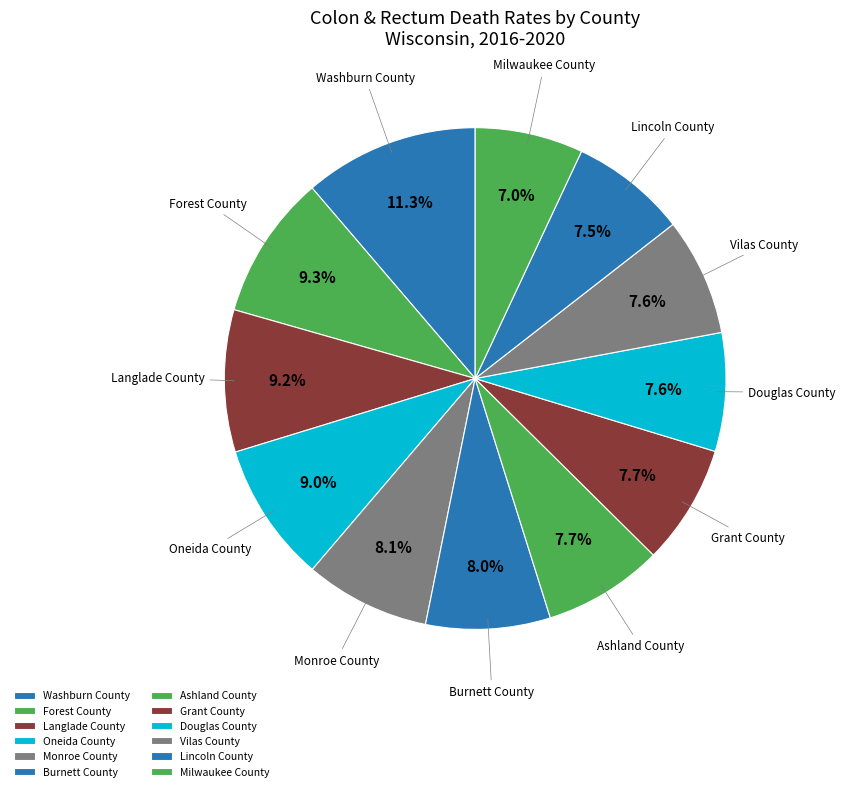

What percentage is the Langlade County slice, to the nearest percent?

9%